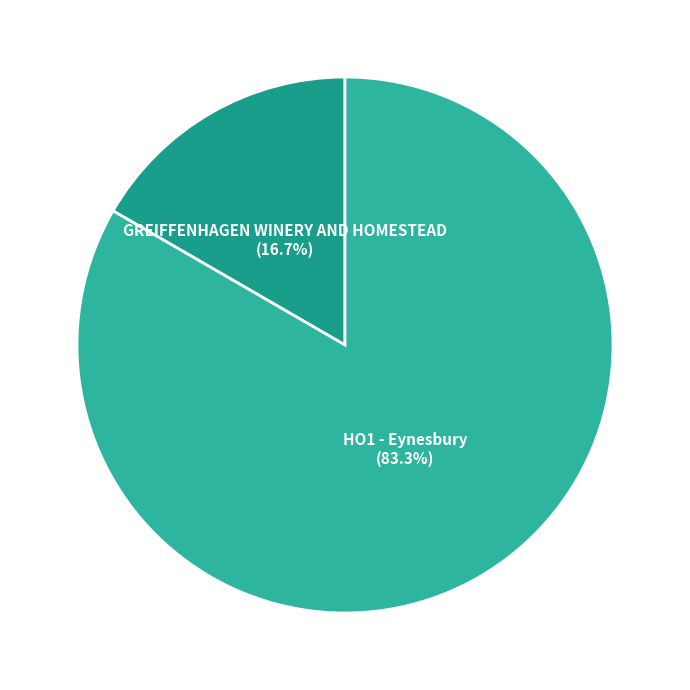

To the nearest percent, what portion does GREIFFENHAGEN WINERY AND HOMESTEAD represent?

17%